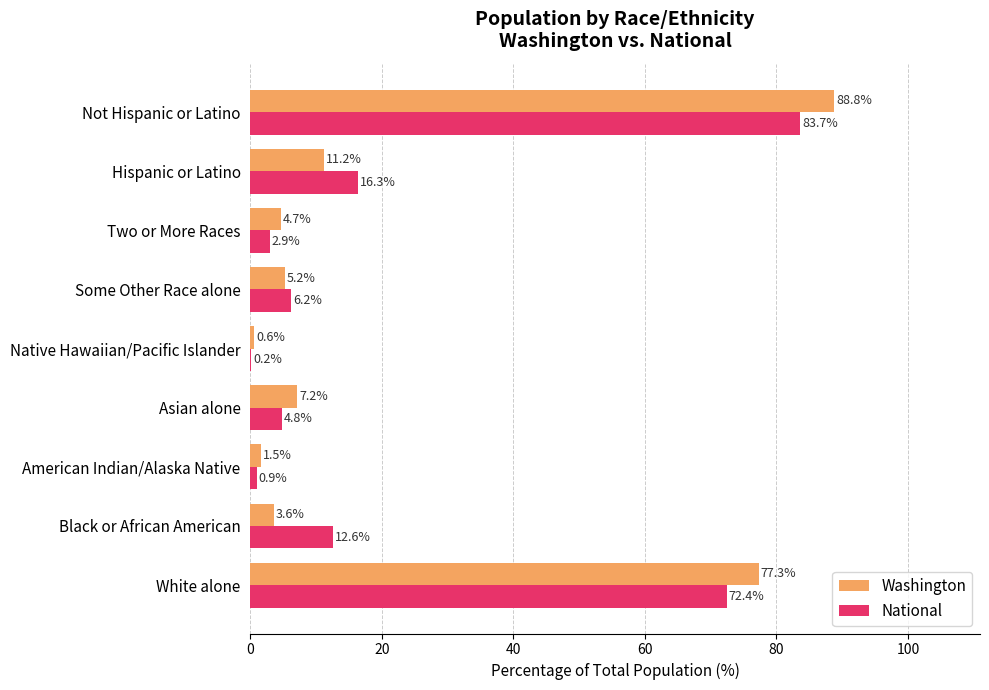

Which category has the highest value in the Washington series?

Not Hispanic or Latino